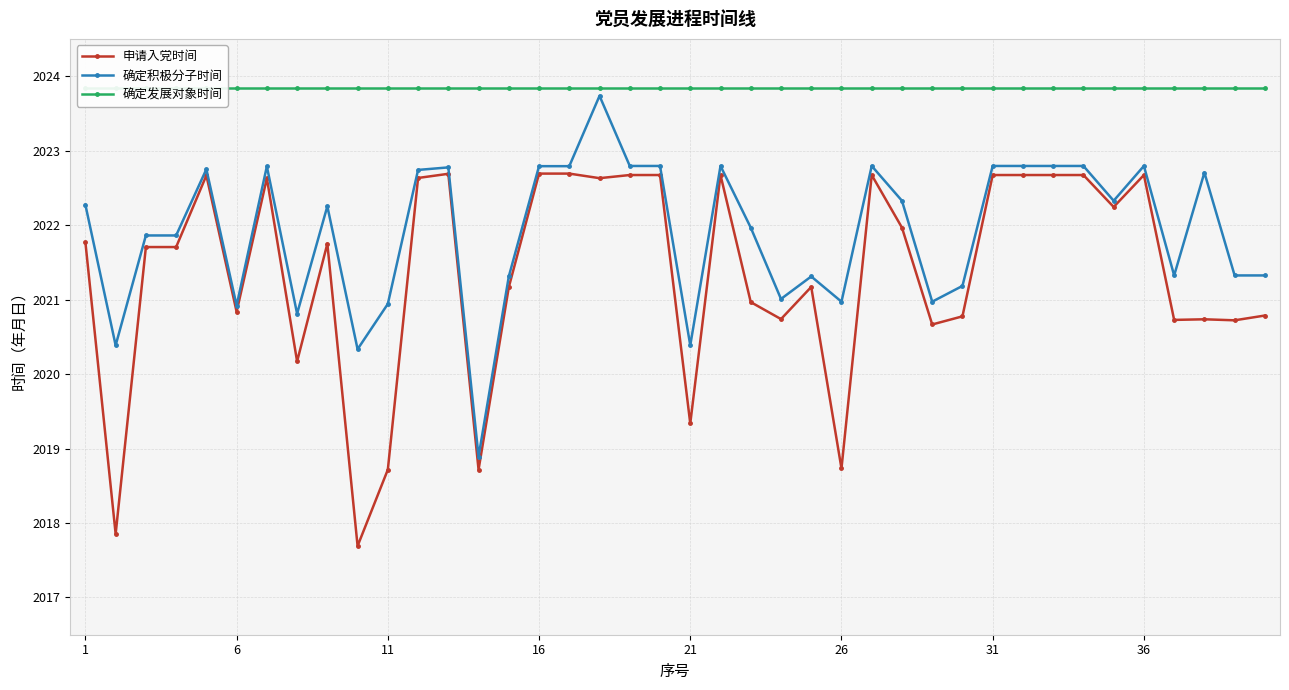

What is the smallest value displayed?

2017.7